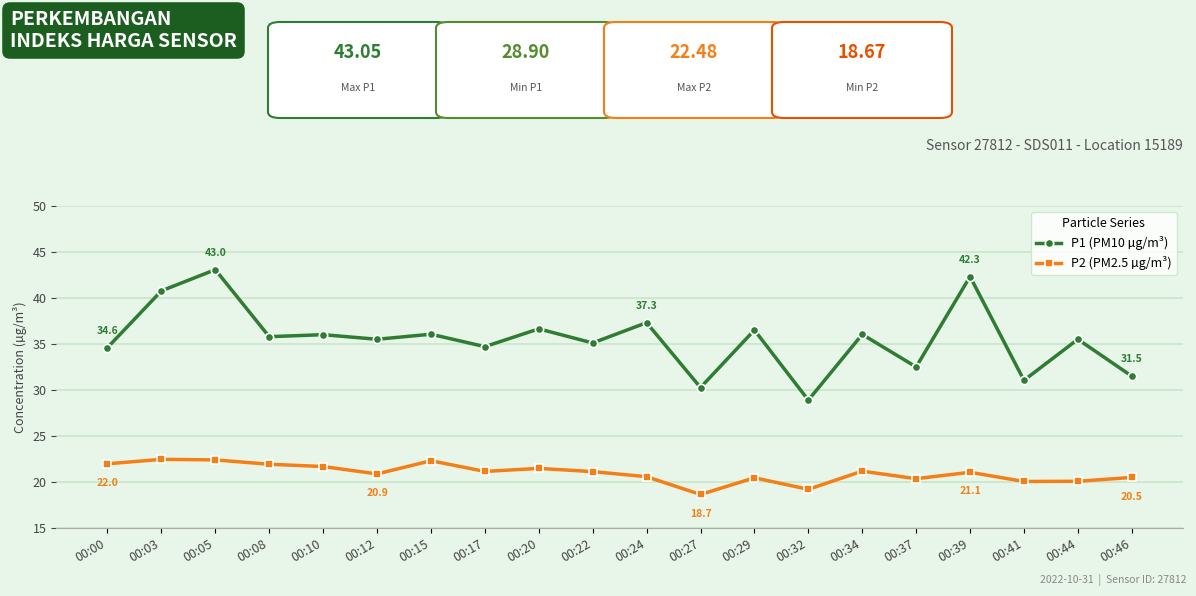

What is the sum of the P1 (PM10 µg/m³) values at 00:08 and 00:12?

71.3